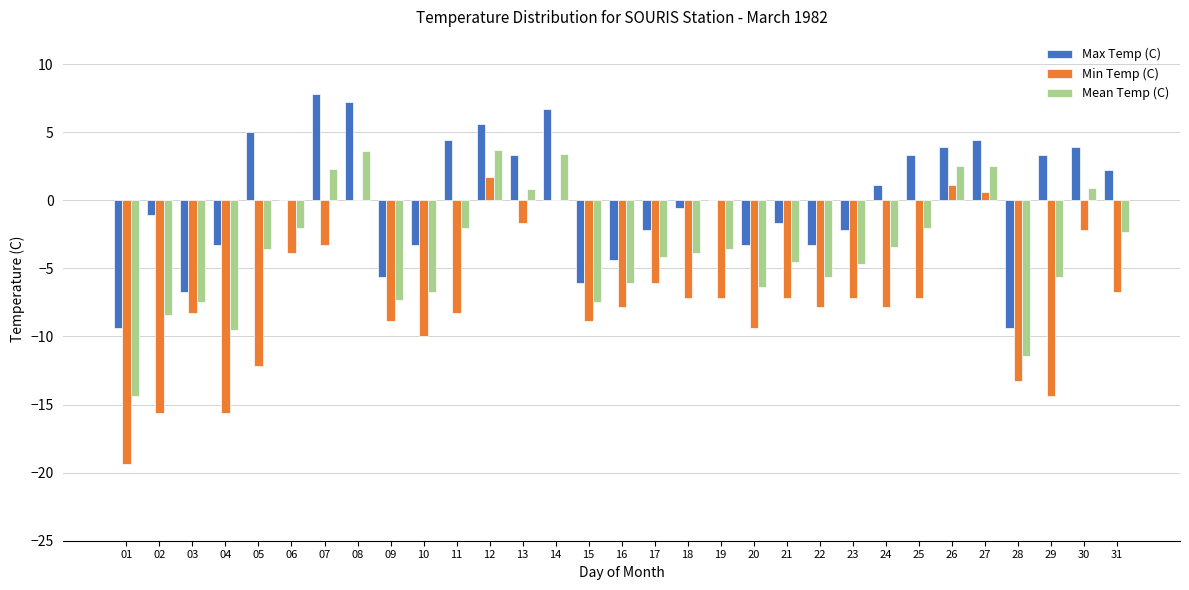

What is the greatest value displayed?

7.8